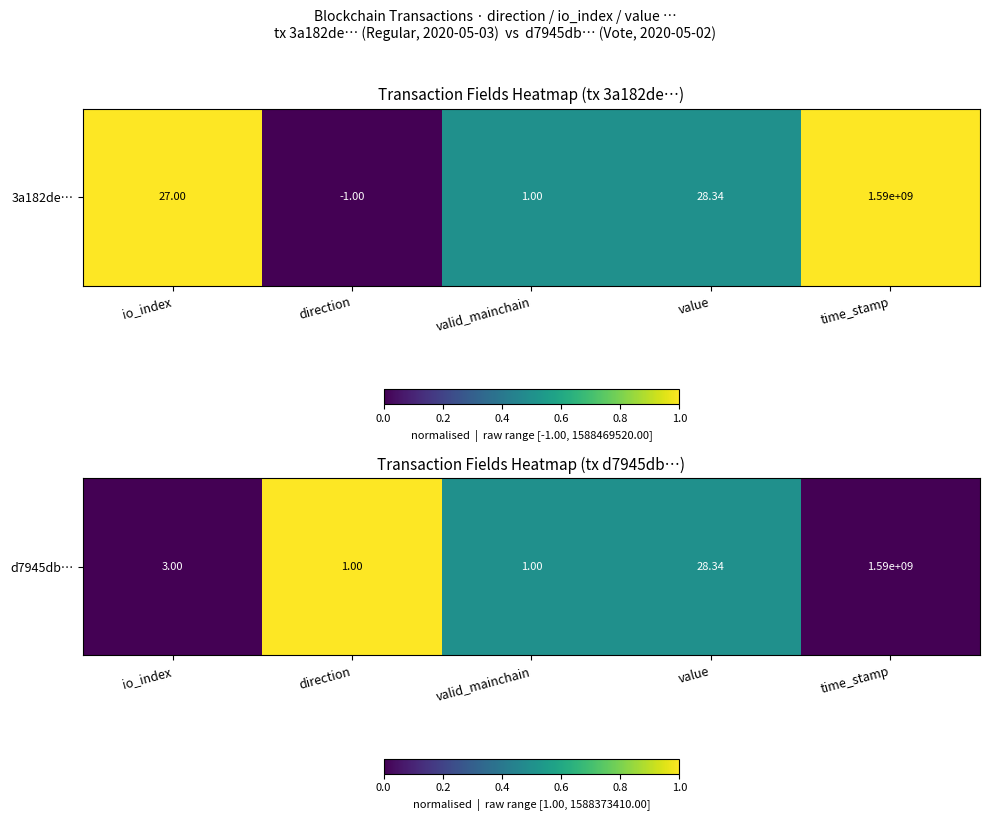

List the labels in order of value, largest first.

direction, valid_mainchain, value, io_index, time_stamp